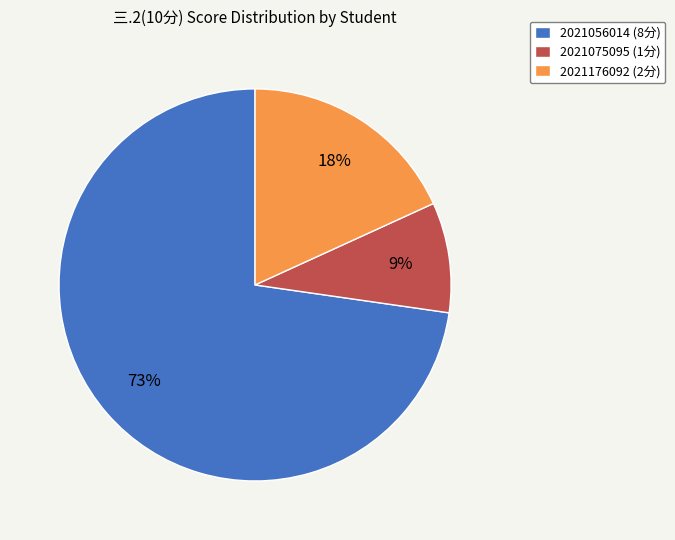

Is the sum of 2021176092 (2分) and 2021056014 (8分) greater than half?

Yes